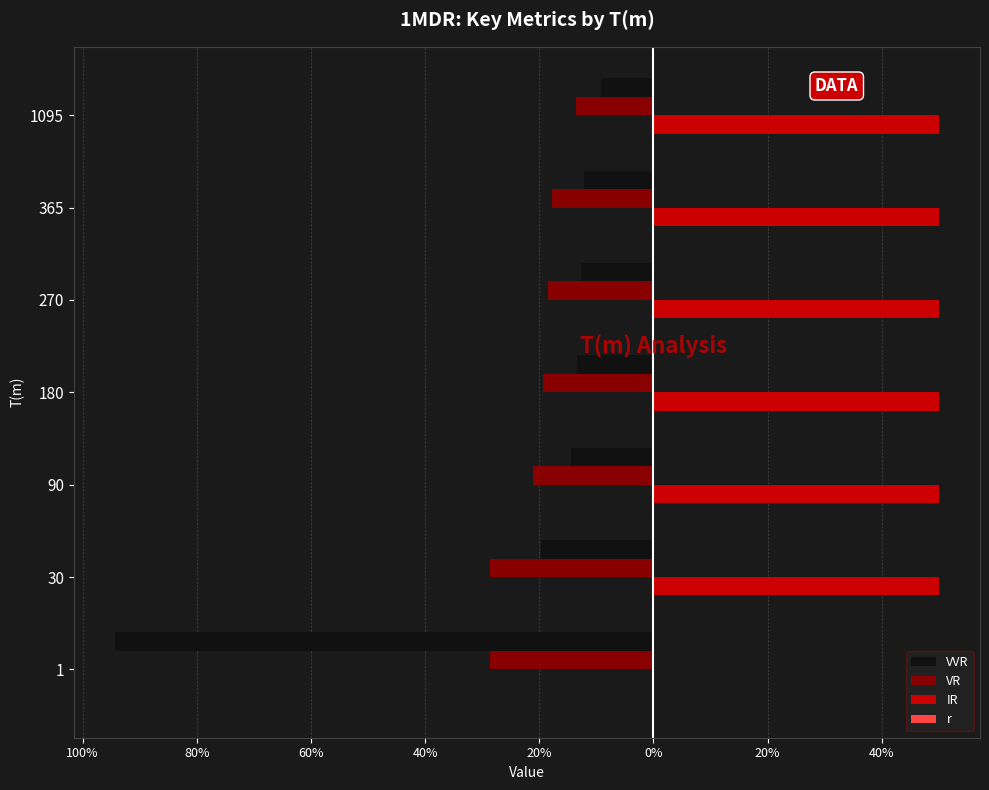

Which series has the widest spread of values?

VVR